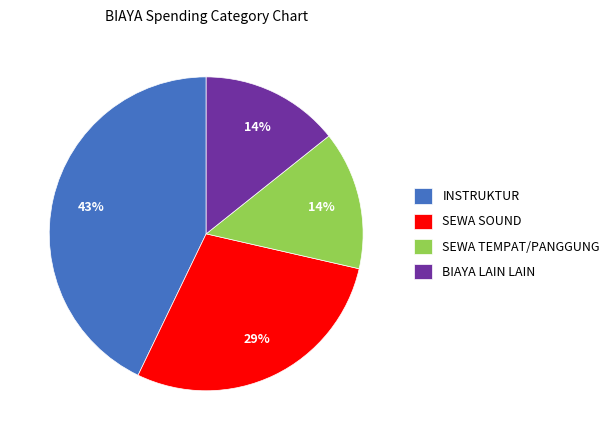

Which category has the biggest portion of the pie?

INSTRUKTUR